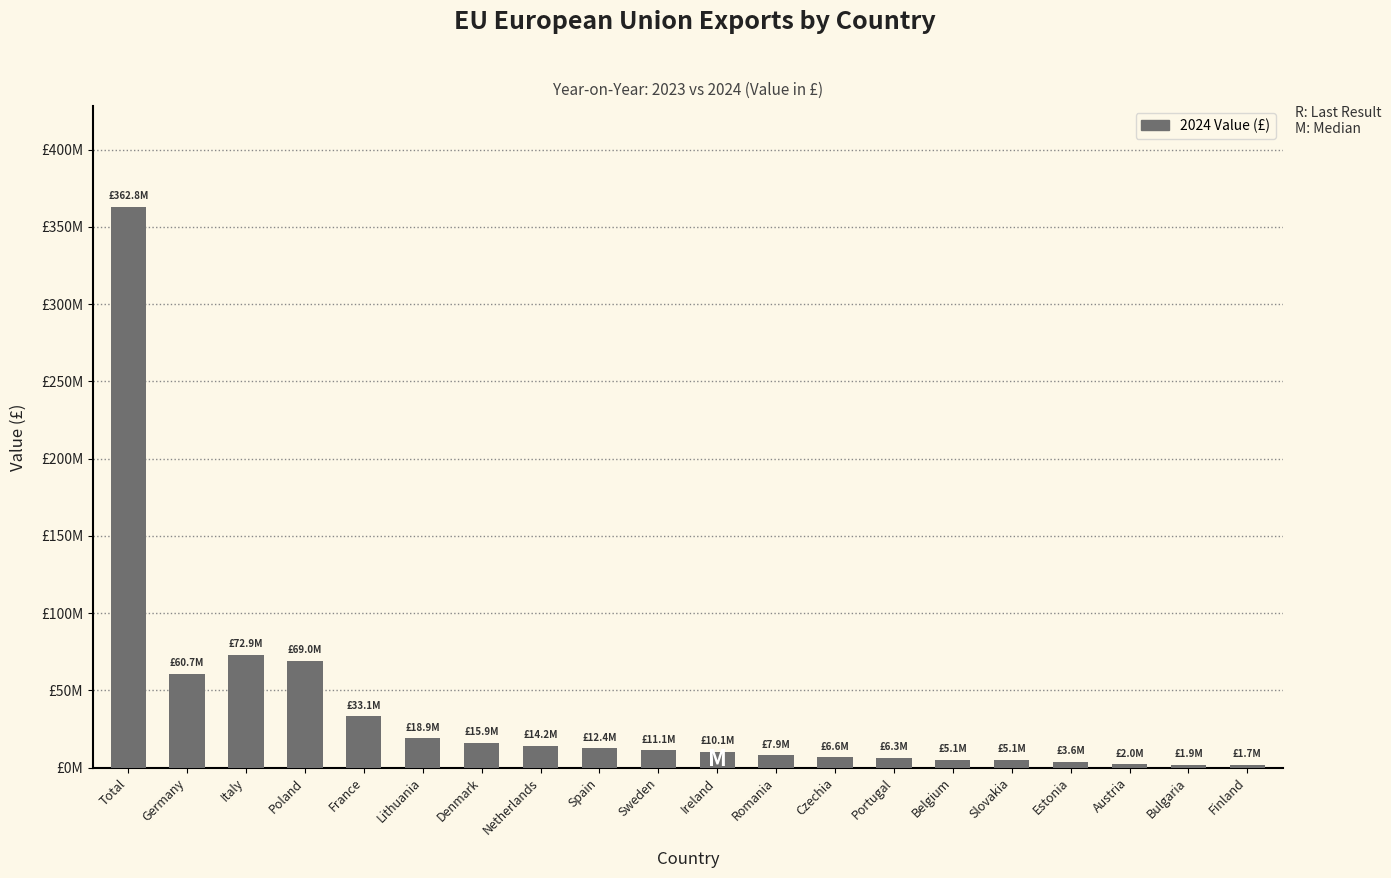

Where is the data nearest to the value 182255877?

Italy